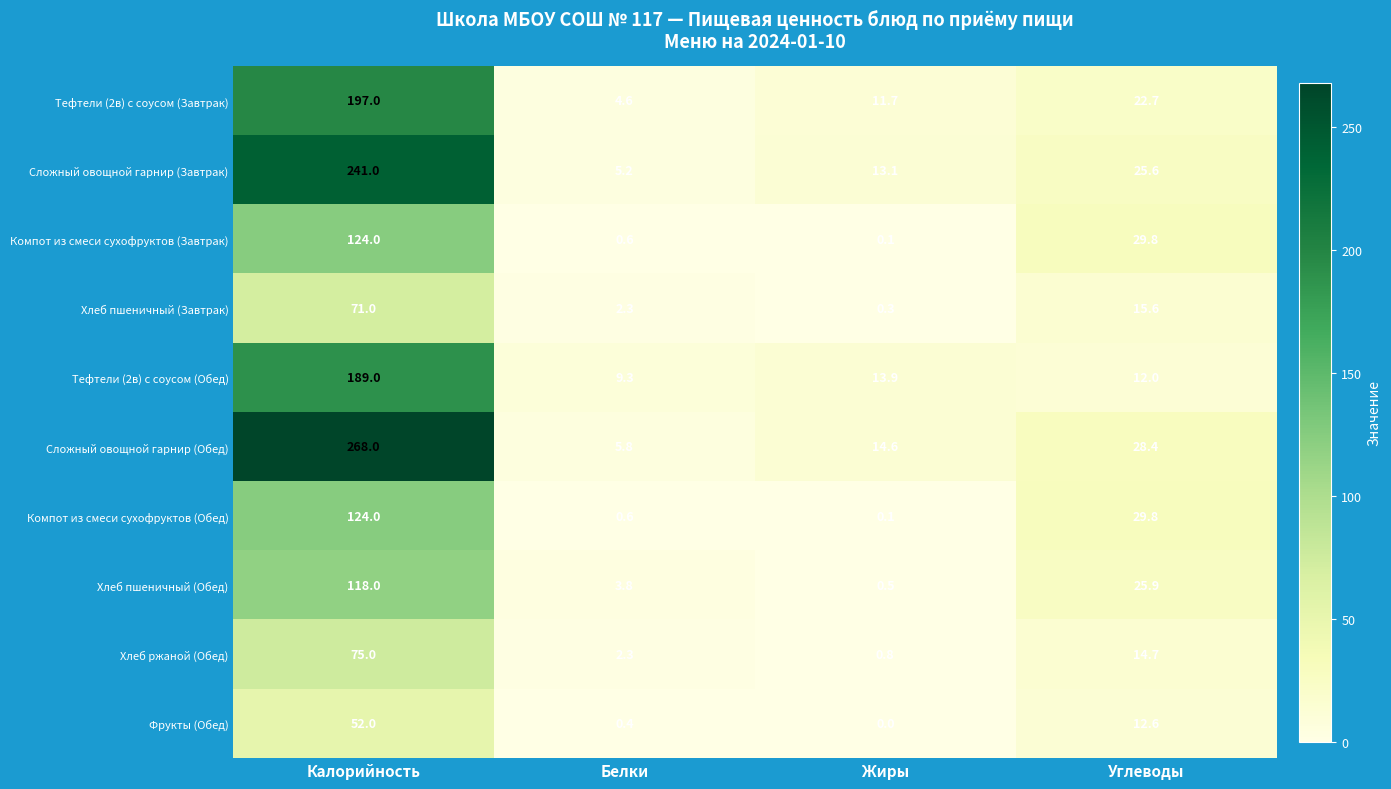

Is it true that Хлеб пшеничный (Обед) equals 118.0 at Калорийность?

True